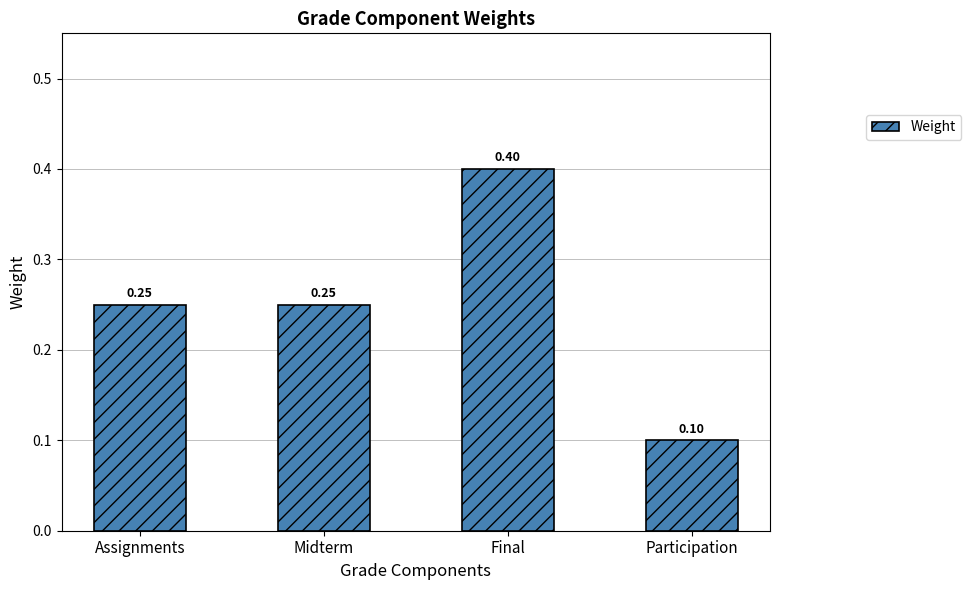

What is the sum of the values at Participation and Final?

0.5